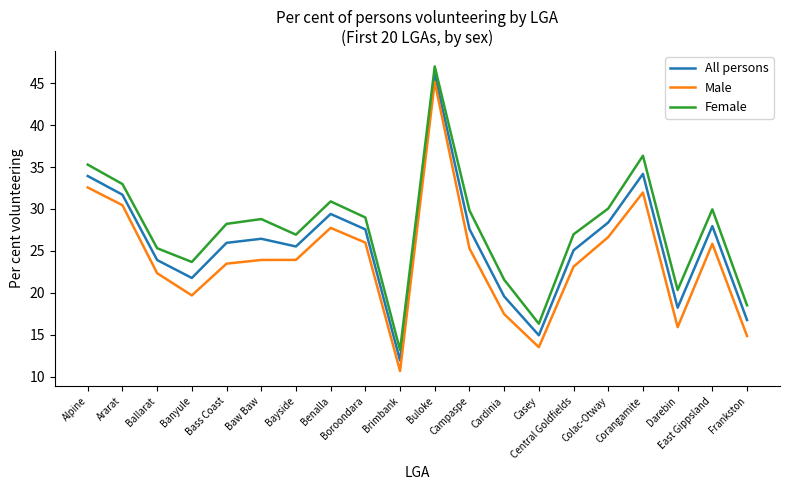

What is the difference between the maximum and minimum values in the Female series?

33.9